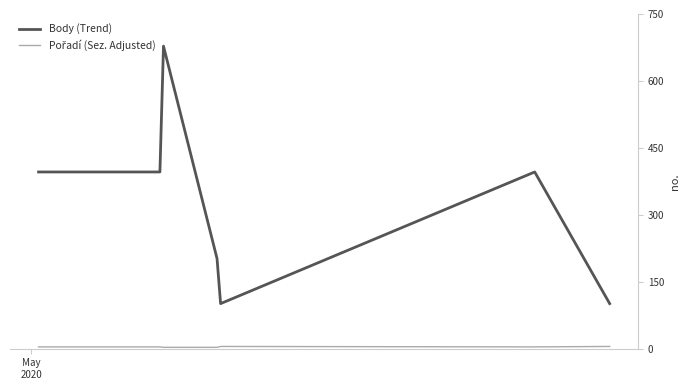

What is the lowest value of the Body (Trend) series?

101